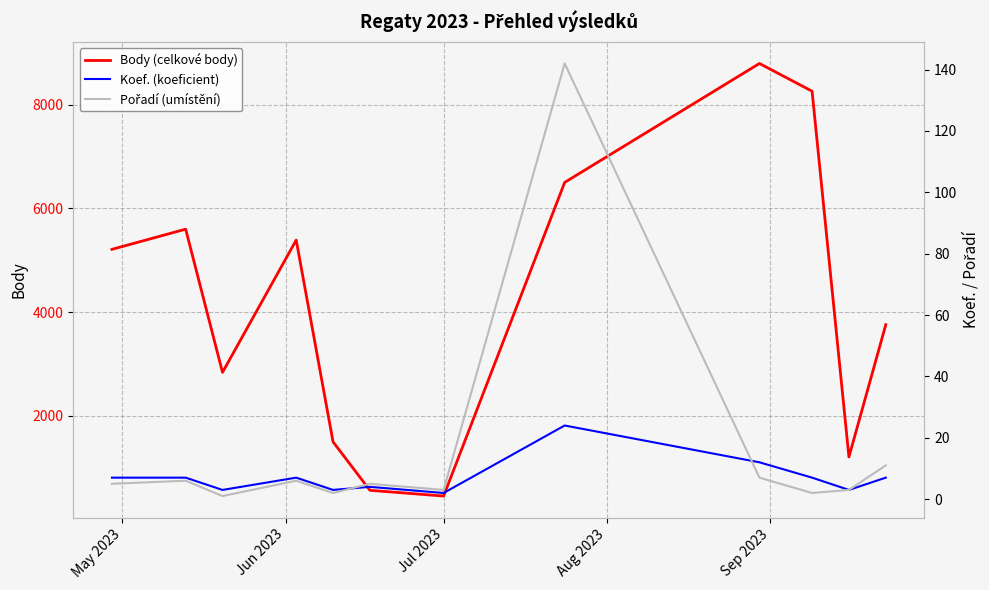

At how many categories does at least one series exceed 8376?

1